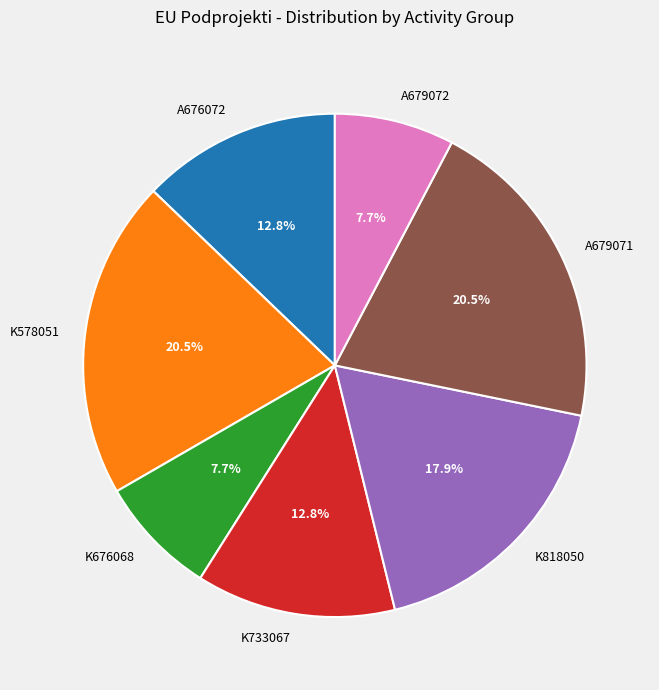

To the nearest percent, what is the average slice percentage?

14%